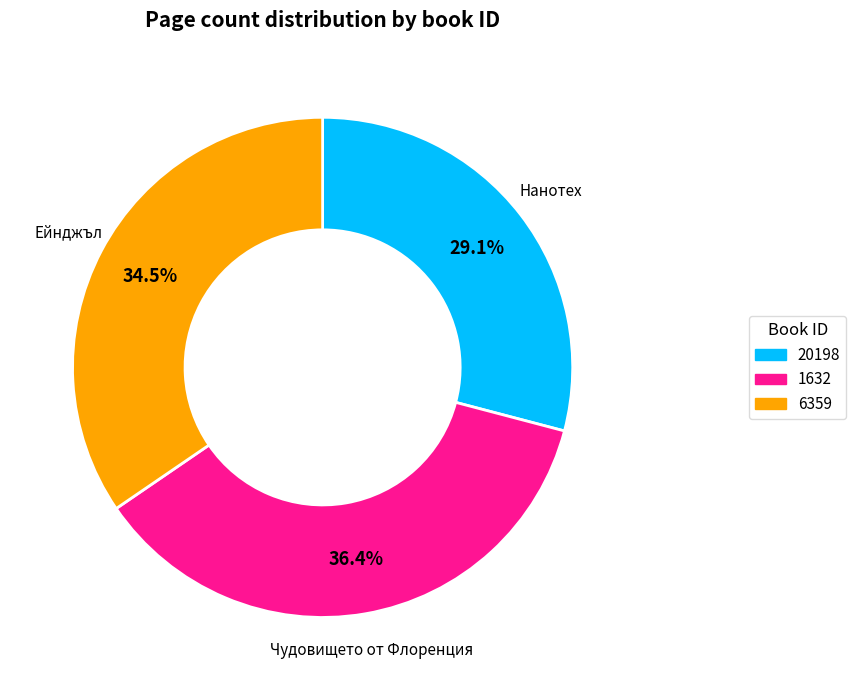

Between 1632 and 6359, which is larger?

1632